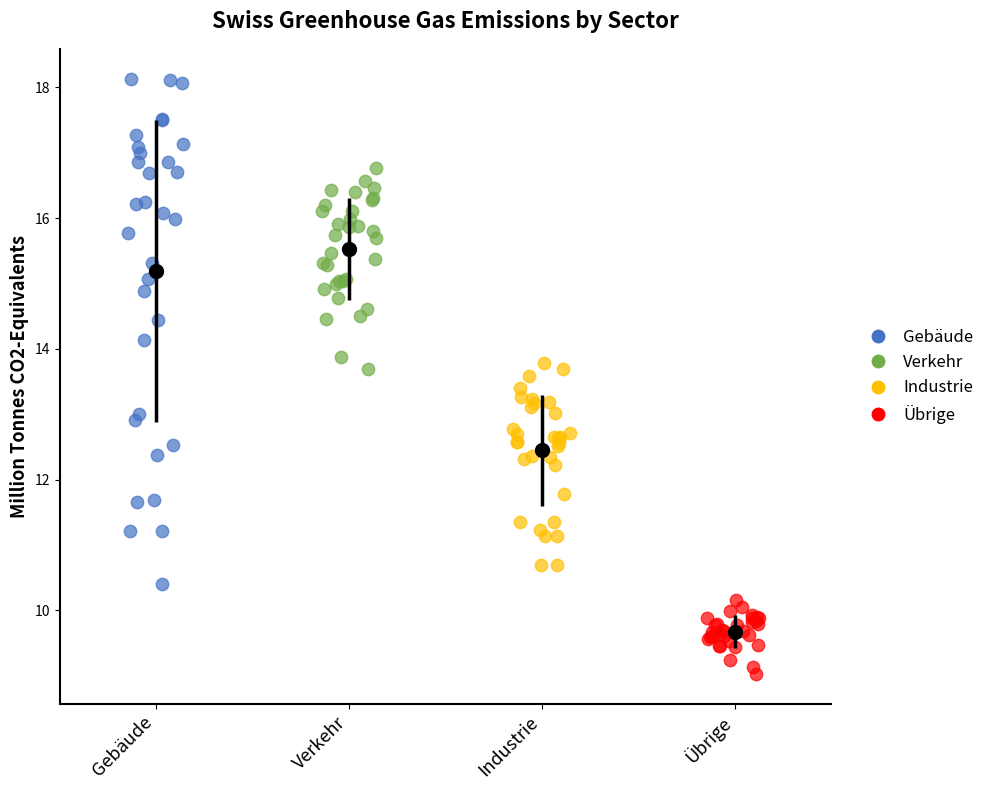

What are all the series names shown in the legend?

Gebäude, Verkehr, Industrie, Übrige